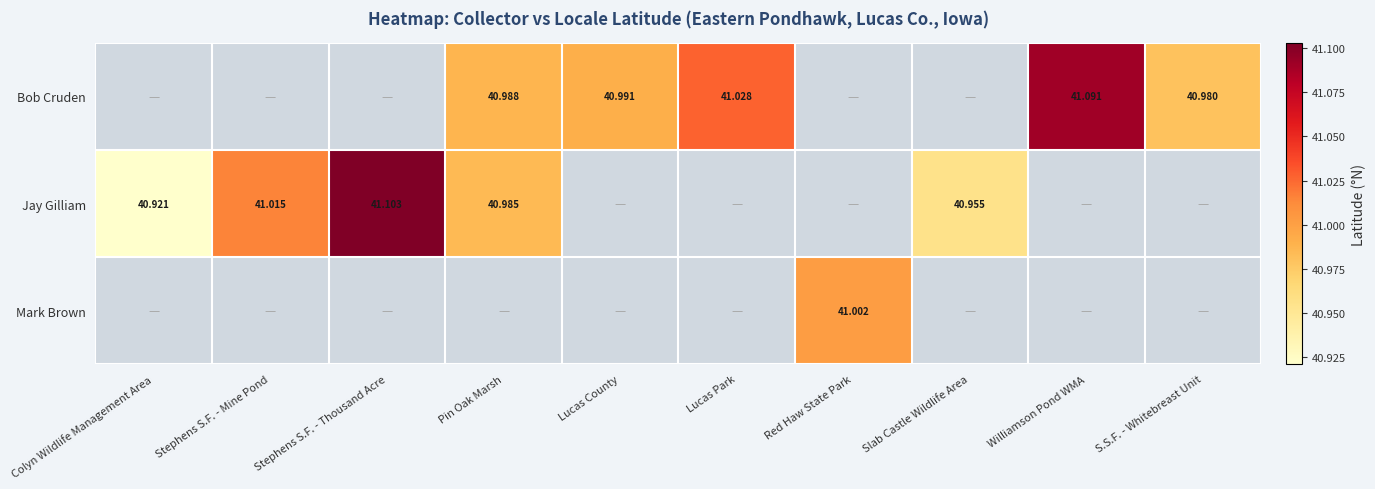

Which series has the widest spread of values?

Jay Gilliam